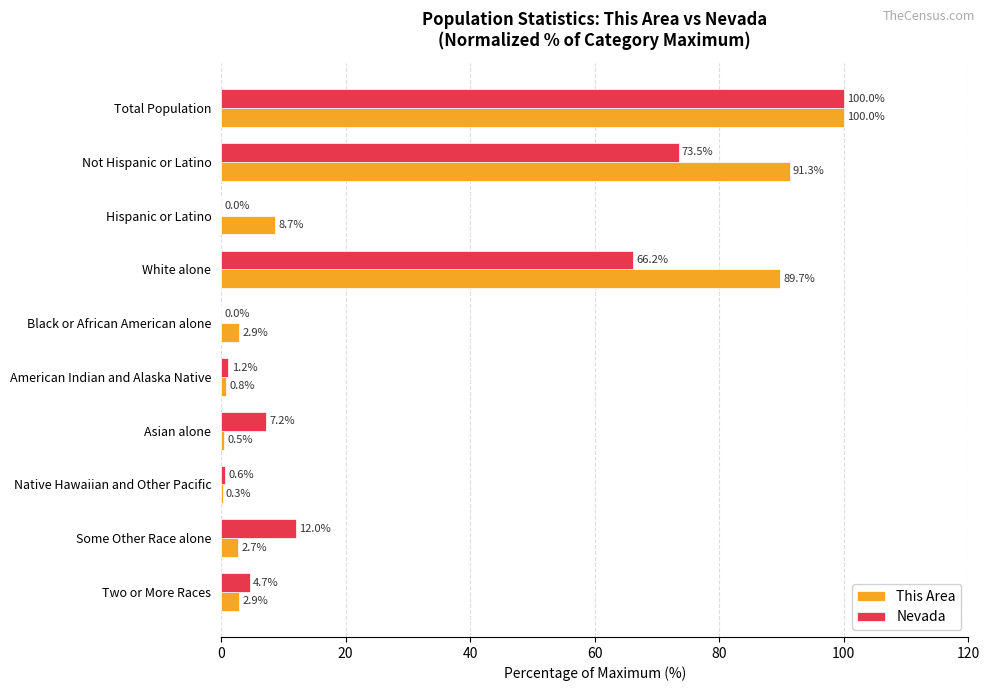

Is it true that This Area equals 8.7 at Hispanic or Latino?

True